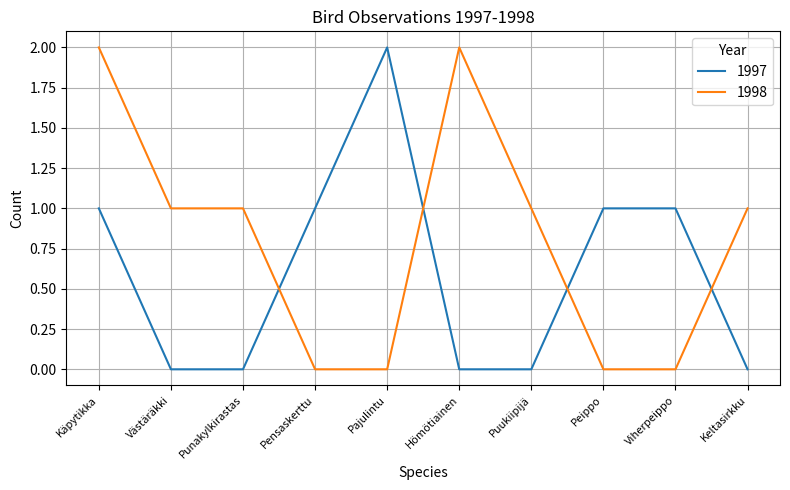

What position from the right is Puukiipijä?

4